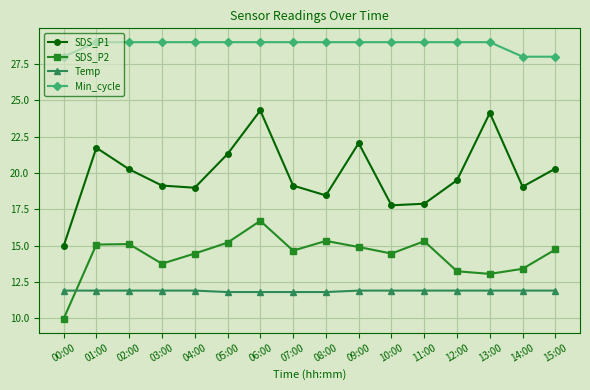

How many lines are shown in the chart?

4